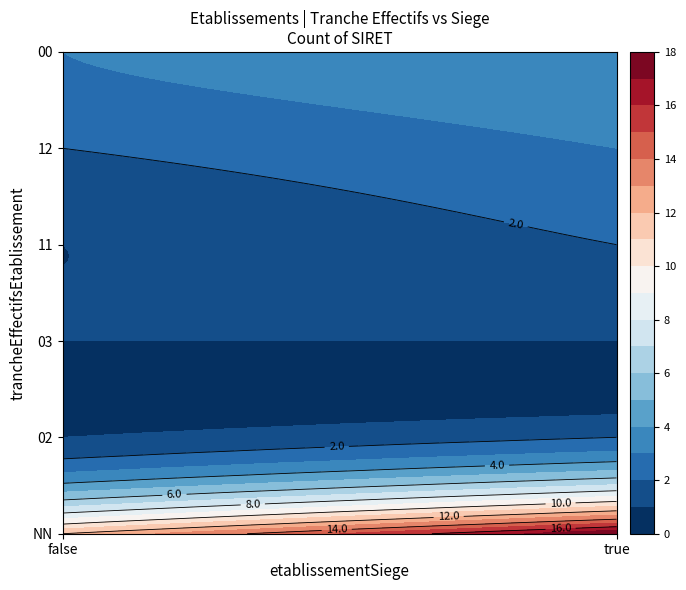

What is the difference between the maximum and minimum values in the NN series?

6